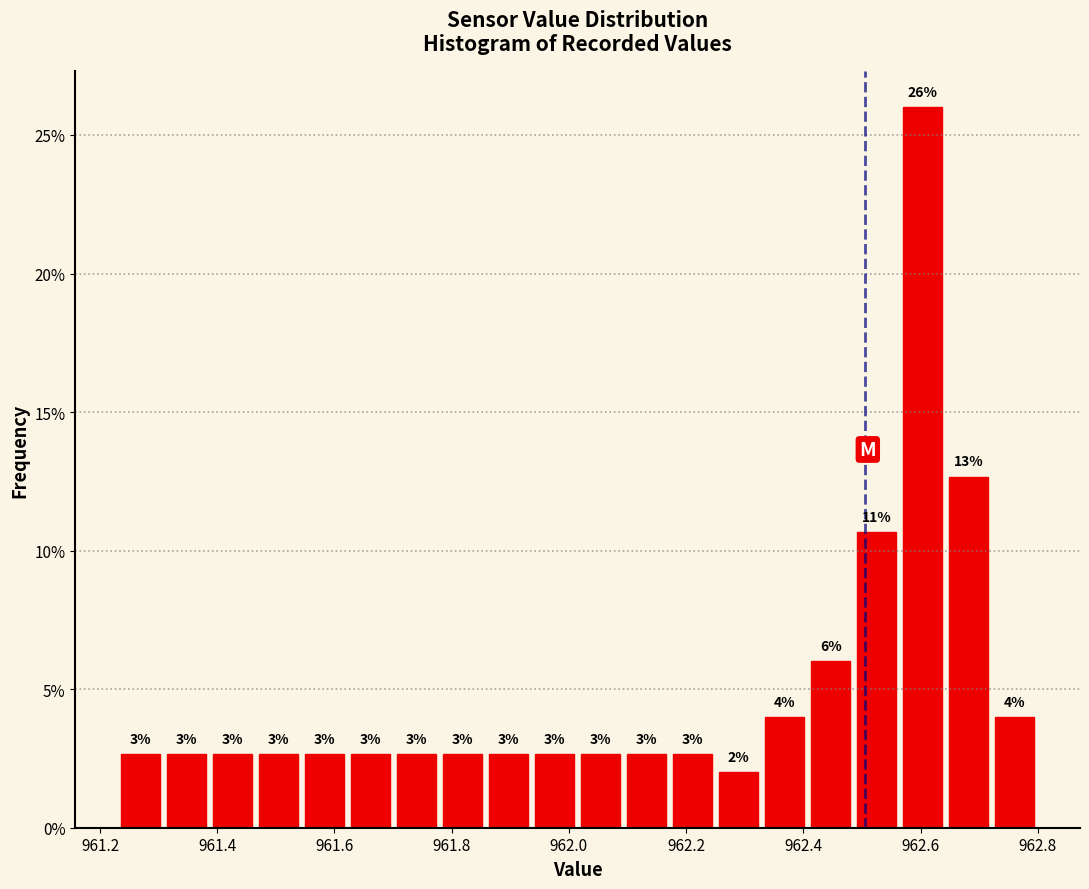

Read against the x-axis, roughly where is the centre of the tallest bar?

962.60